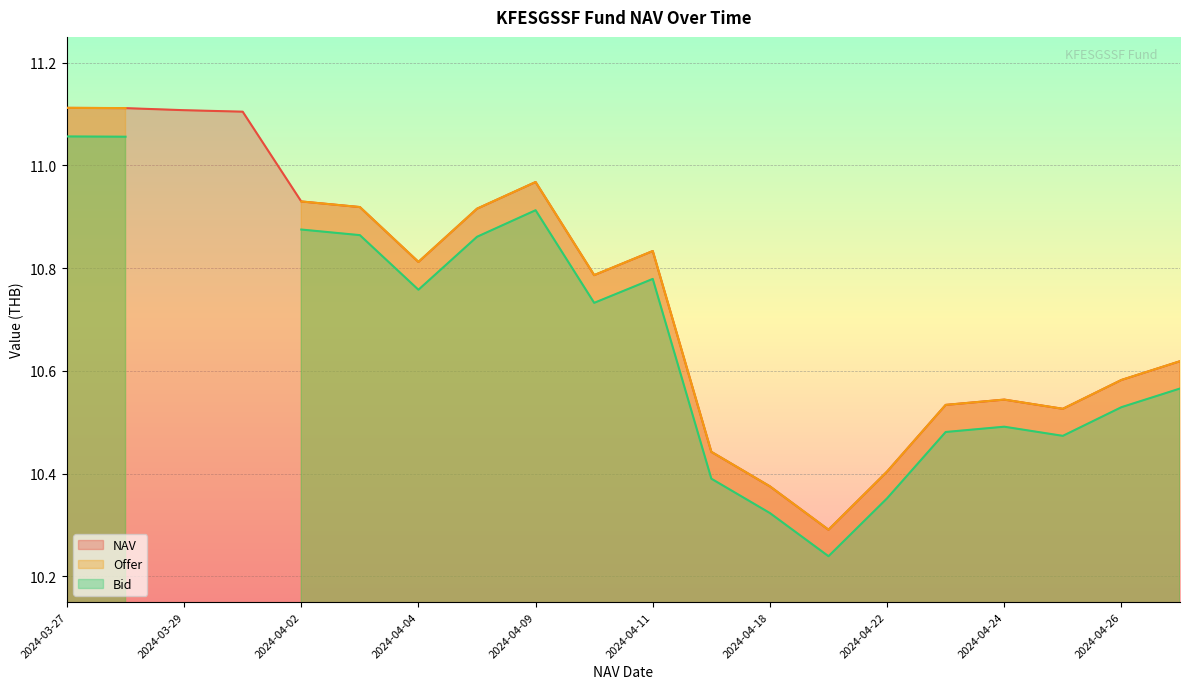

Between 2024-04-25 and 2024-04-04, which series saw the biggest shift?

NAV